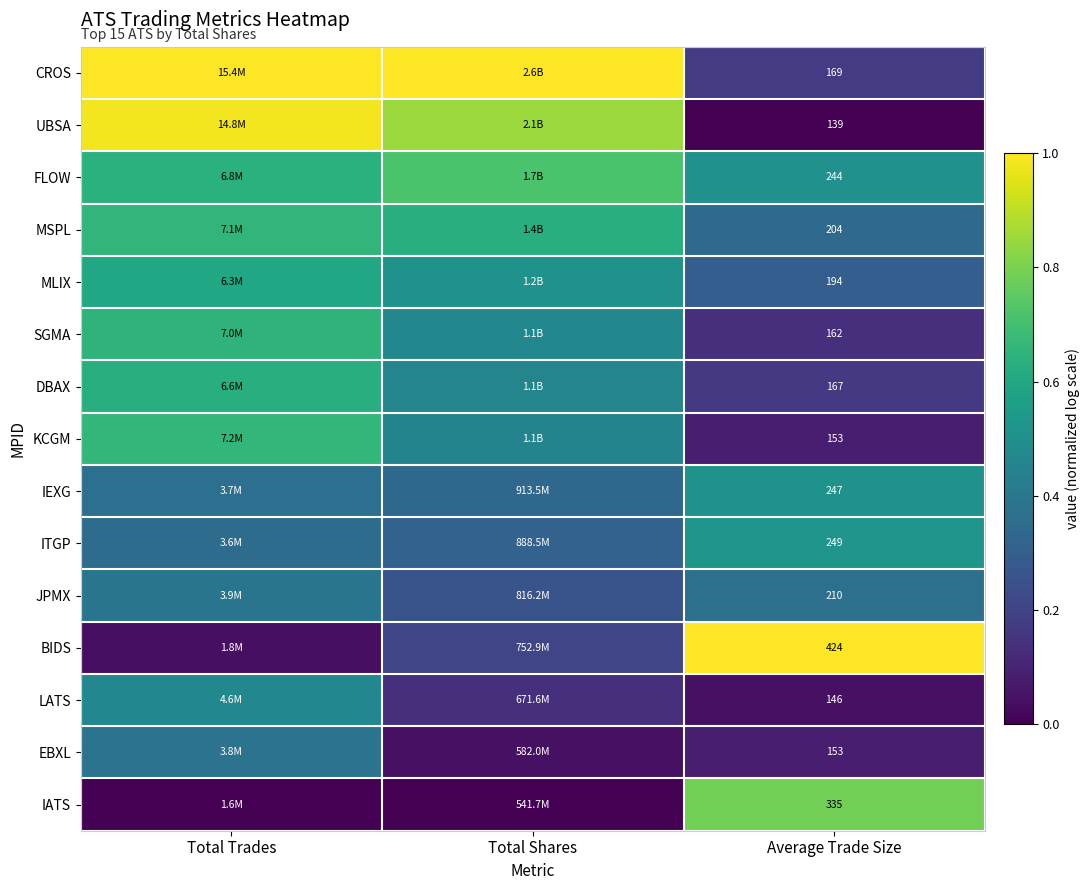

At which label does LATS reach its peak?

Total Trades